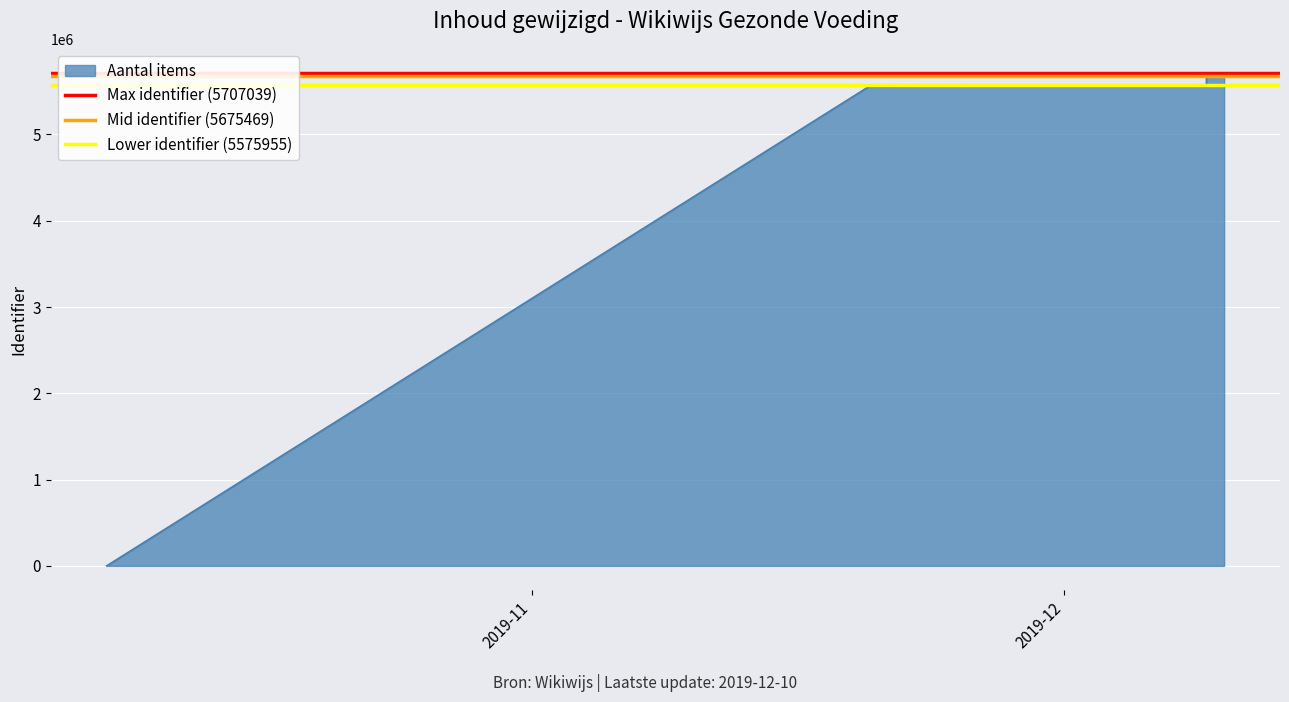

Between 2019-12 and 2019-11, which is larger?

2019-12